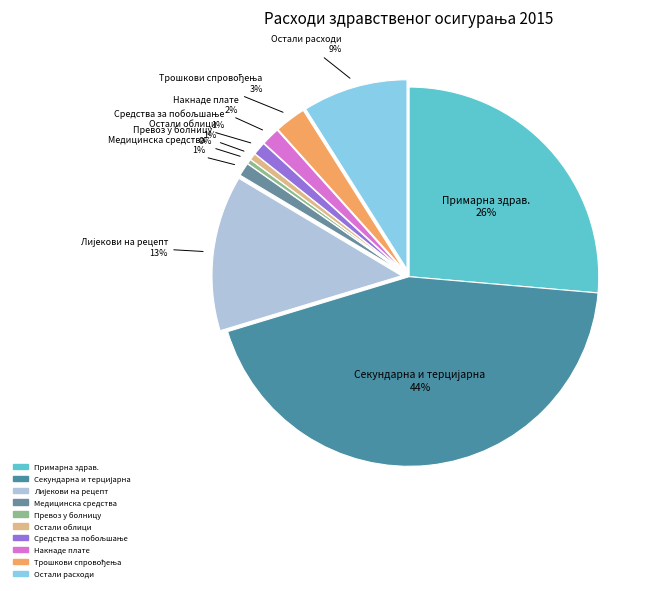

Which category has the smallest portion of the pie?

Превоз у болницу